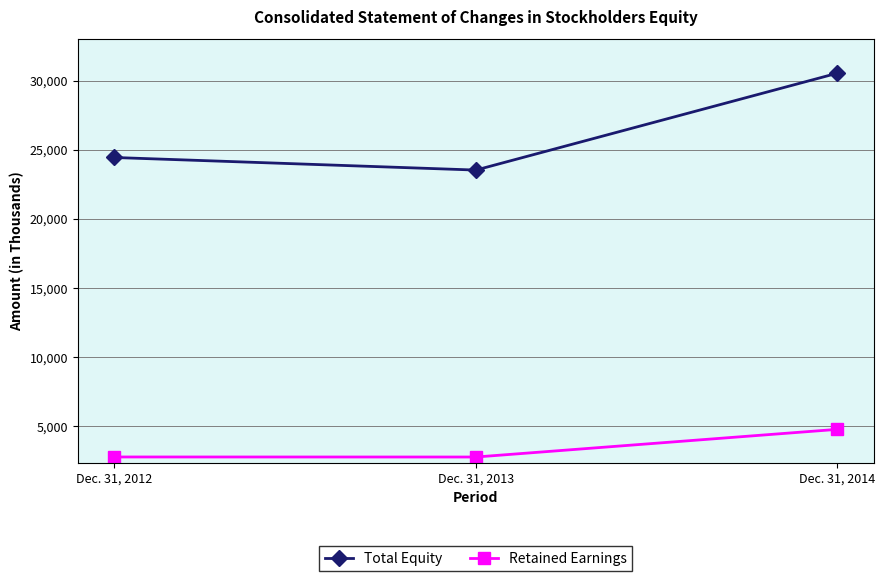

What is the value of the Total Equity point at the 1st from the left?

24435